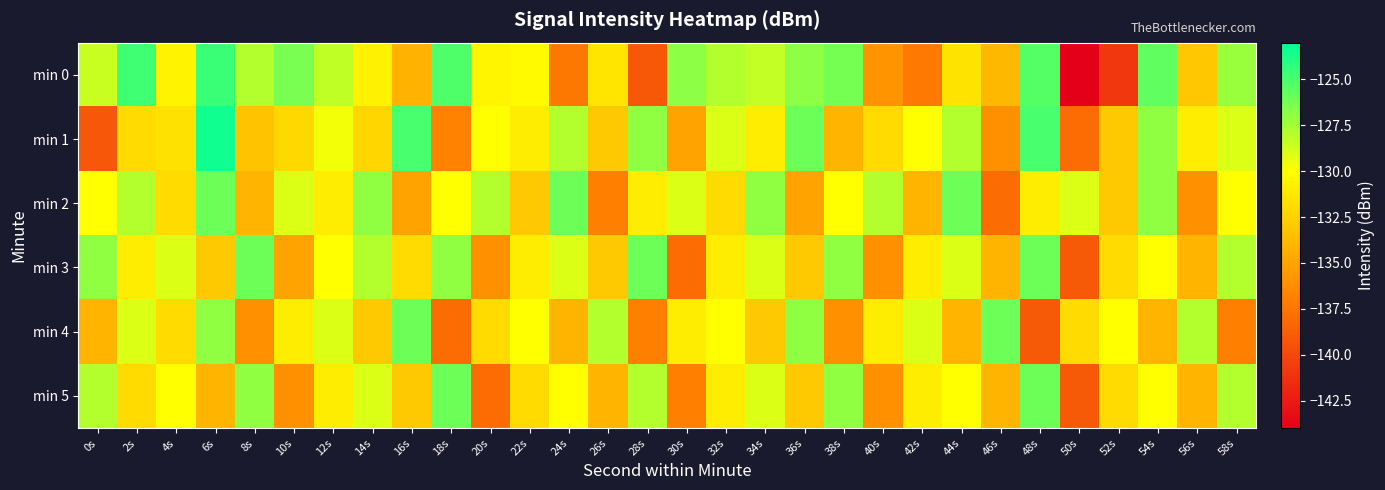

Reading left to right, what are all the values shown in this chart?

min 0: 0s=-128.5	2s=-124.8	4s=-130.7	6s=-124.6	8s=-128.0	10s=-126.4	12s=-128.3	14s=-130.8	16s=-134.2	18s=-125.2	20s=-130.5	22s=-130.2	24s=-137.4	26s=-131.4	28s=-139.1	30s=-126.9	32s=-128.0	34s=-128.4	36s=-126.9	38s=-126.2	40s=-135.9	42s=-137.3	44s=-131.5	46s=-133.9	48s=-125.3	50s=-143.9	52s=-140.9	54s=-125.7	56s=-133.0	58s=-127.3
min 1: 0s=-139.2	2s=-132.0	4s=-131.7	6s=-123.5	8s=-133.3	10s=-132.1	12s=-129.7	14s=-132.2	16s=-125.0	18s=-136.8	20s=-130.0	22s=-131.0	24s=-128.0	26s=-133.0	28s=-127.0	30s=-135.0	32s=-129.0	34s=-131.0	36s=-126.0	38s=-134.0	40s=-132.0	42s=-130.0	44s=-128.0	46s=-136.0	48s=-125.0	50s=-138.0	52s=-133.0	54s=-127.0	56s=-131.0	58s=-129.0
min 2: 0s=-130.0	2s=-128.0	4s=-132.0	6s=-126.0	8s=-134.0	10s=-129.0	12s=-131.0	14s=-127.0	16s=-135.0	18s=-130.0	20s=-128.0	22s=-133.0	24s=-126.0	26s=-137.0	28s=-131.0	30s=-129.0	32s=-132.0	34s=-127.0	36s=-135.0	38s=-130.0	40s=-128.0	42s=-134.0	44s=-126.0	46s=-138.0	48s=-131.0	50s=-129.0	52s=-133.0	54s=-127.0	56s=-136.0	58s=-130.0
min 3: 0s=-127.0	2s=-131.0	4s=-129.0	6s=-133.0	8s=-126.0	10s=-135.0	12s=-130.0	14s=-128.0	16s=-132.0	18s=-127.0	20s=-136.0	22s=-131.0	24s=-129.0	26s=-133.0	28s=-126.0	30s=-138.0	32s=-131.0	34s=-129.0	36s=-133.0	38s=-127.0	40s=-136.0	42s=-131.0	44s=-129.0	46s=-134.0	48s=-126.0	50s=-139.0	52s=-132.0	54s=-130.0	56s=-134.0	58s=-128.0
min 4: 0s=-134.0	2s=-129.0	4s=-132.0	6s=-127.0	8s=-136.0	10s=-131.0	12s=-129.0	14s=-133.0	16s=-126.0	18s=-138.0	20s=-132.0	22s=-130.0	24s=-134.0	26s=-128.0	28s=-137.0	30s=-131.0	32s=-130.0	34s=-133.0	36s=-127.0	38s=-136.0	40s=-131.0	42s=-129.0	44s=-134.0	46s=-126.0	48s=-139.0	50s=-132.0	52s=-130.0	54s=-134.0	56s=-128.0	58s=-137.0
min 5: 0s=-128.0	2s=-132.0	4s=-130.0	6s=-134.0	8s=-127.0	10s=-136.0	12s=-131.0	14s=-129.0	16s=-133.0	18s=-126.0	20s=-138.0	22s=-132.0	24s=-130.0	26s=-134.0	28s=-128.0	30s=-137.0	32s=-131.0	34s=-129.0	36s=-133.0	38s=-127.0	40s=-136.0	42s=-131.0	44s=-130.0	46s=-134.0	48s=-126.0	50s=-139.0	52s=-132.0	54s=-130.0	56s=-134.0	58s=-128.0